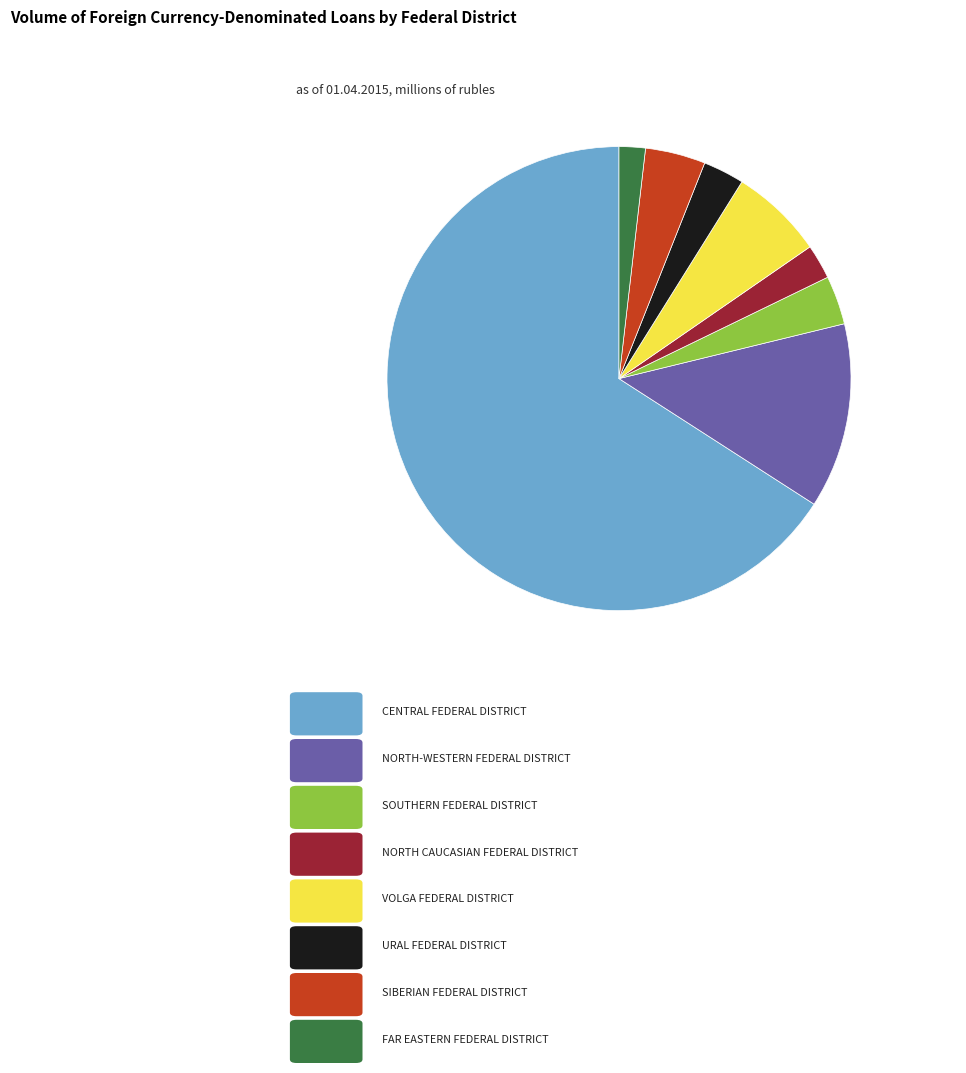

Is there any slice that represents more than half of the pie?

Yes